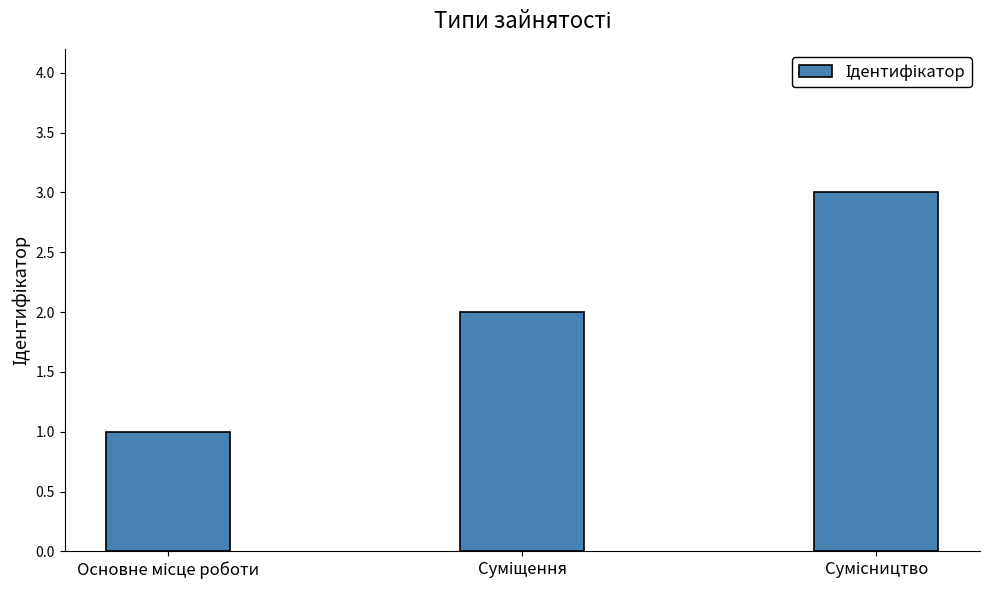

What is the sum of all values?

6